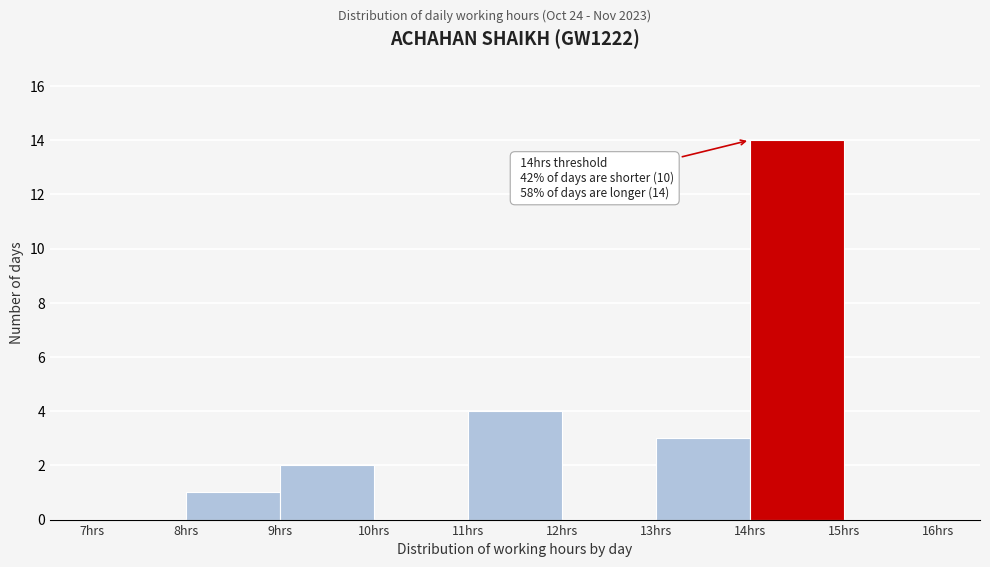

Over which range of the x-axis is the bar tallest?

14 to 15